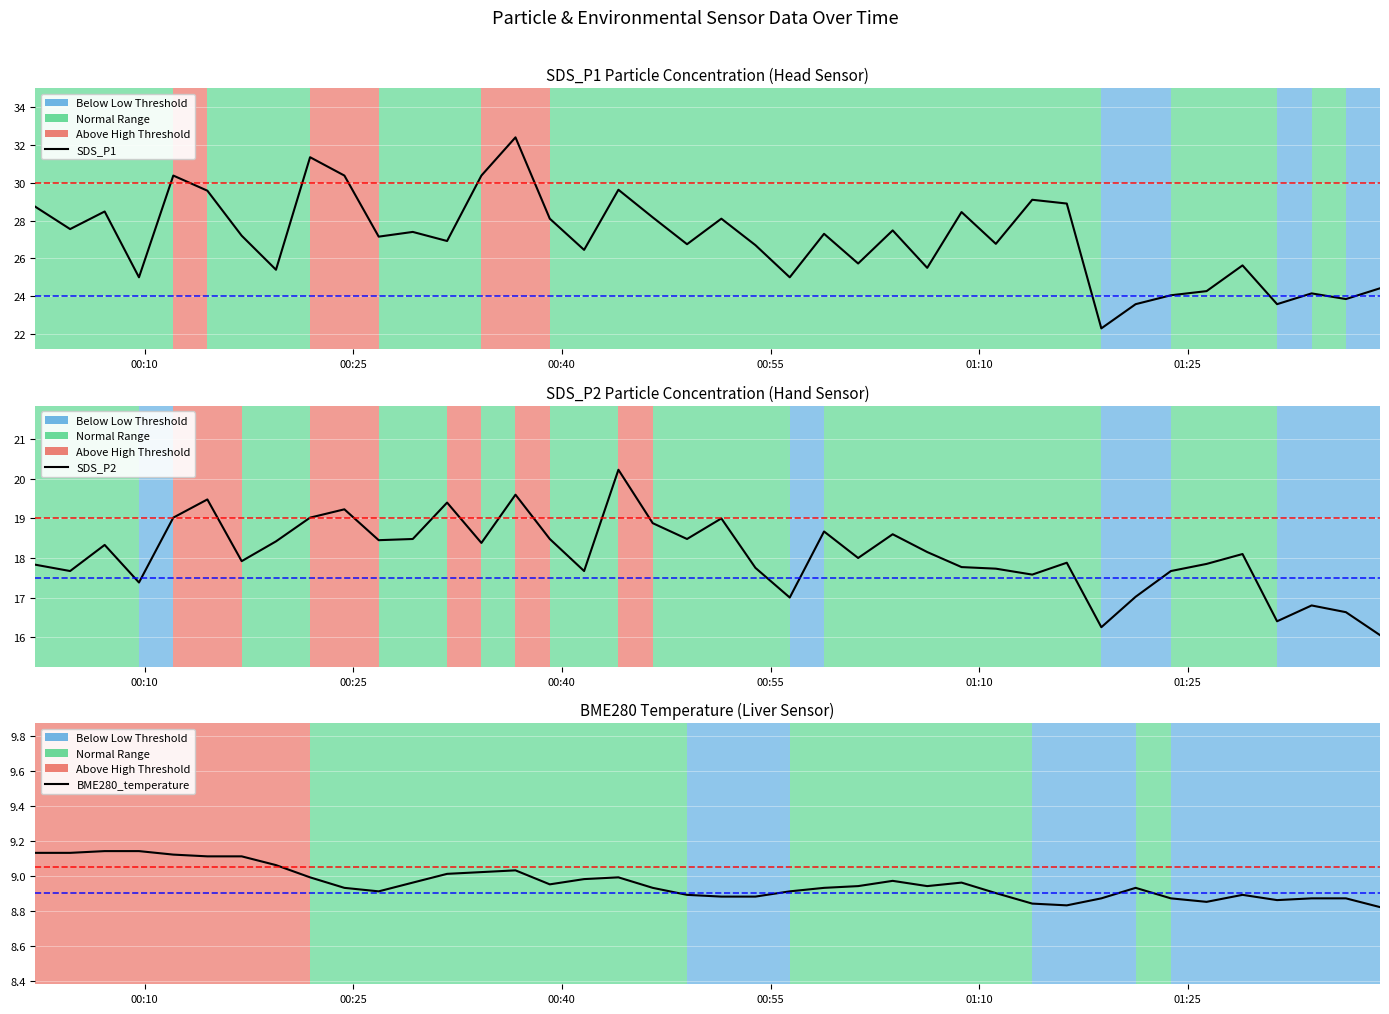

List the series in order of their overall mean, highest first.

SDS_P1, SDS_P2, BME280_temperature